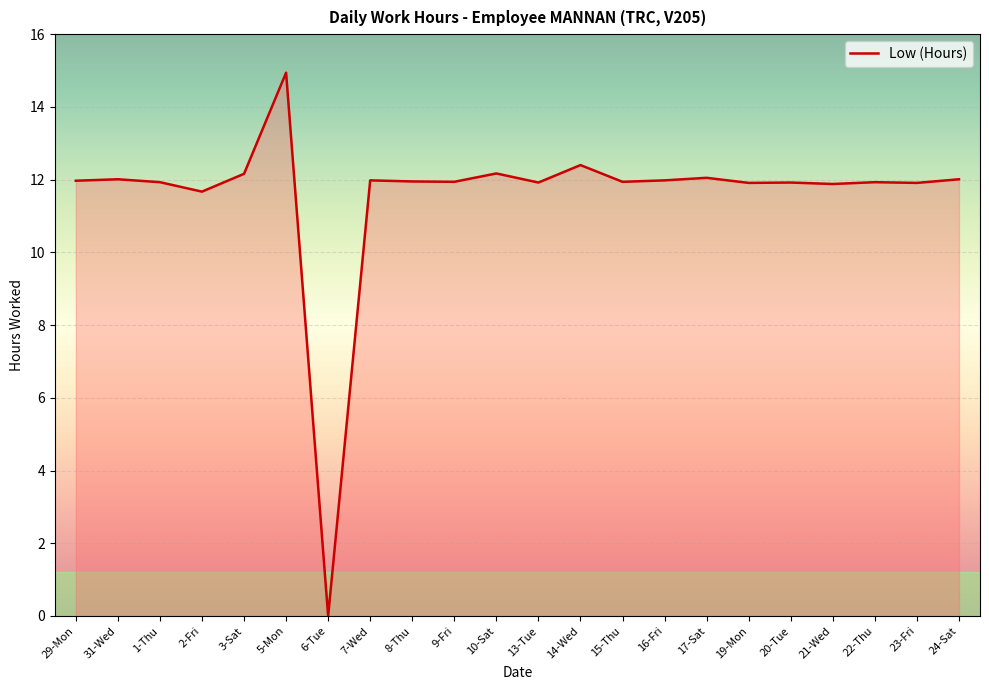

How many positive values are there?

21